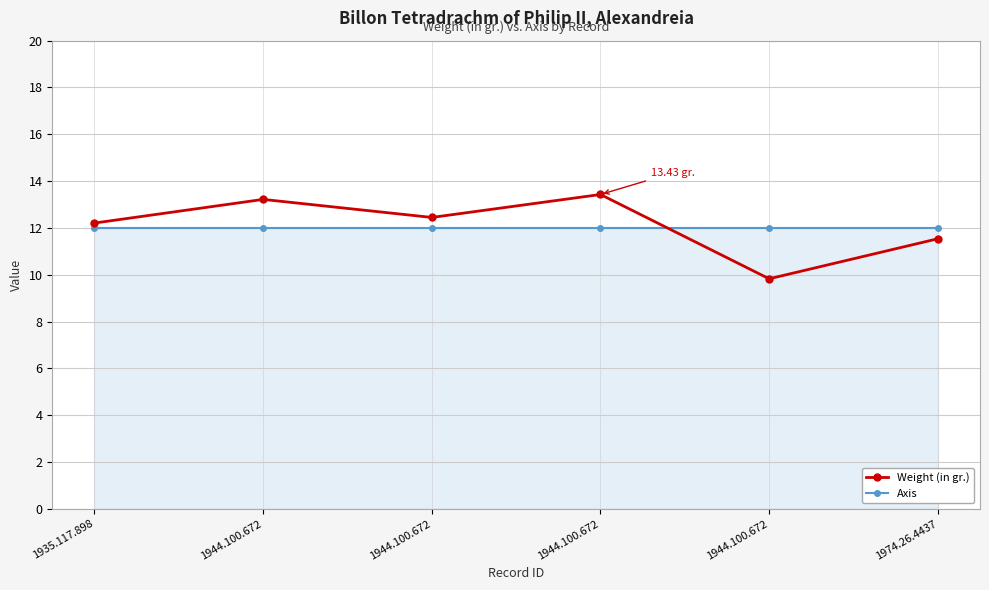

Read the Axis value at 1944.100.672.

12.0